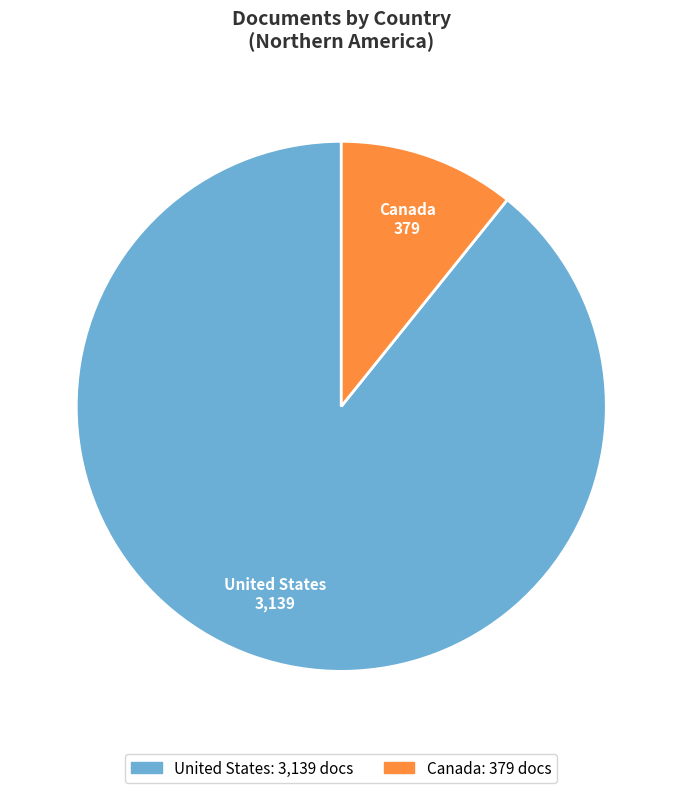

Is it true that Canada is 4% of the pie?

False